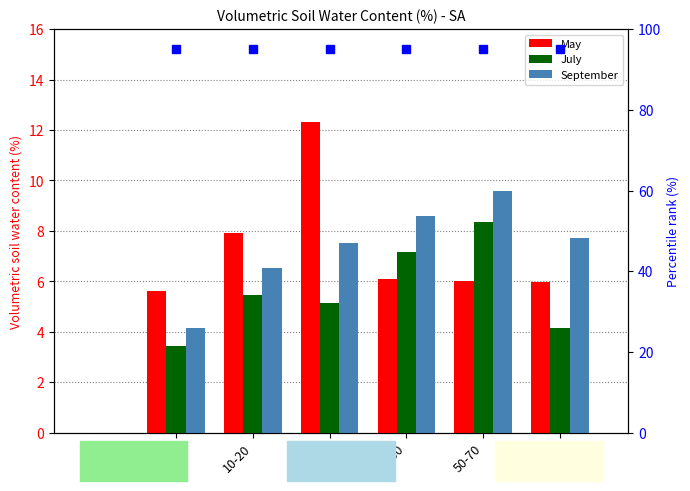

At how many categories does at least one series exceed 5?

6